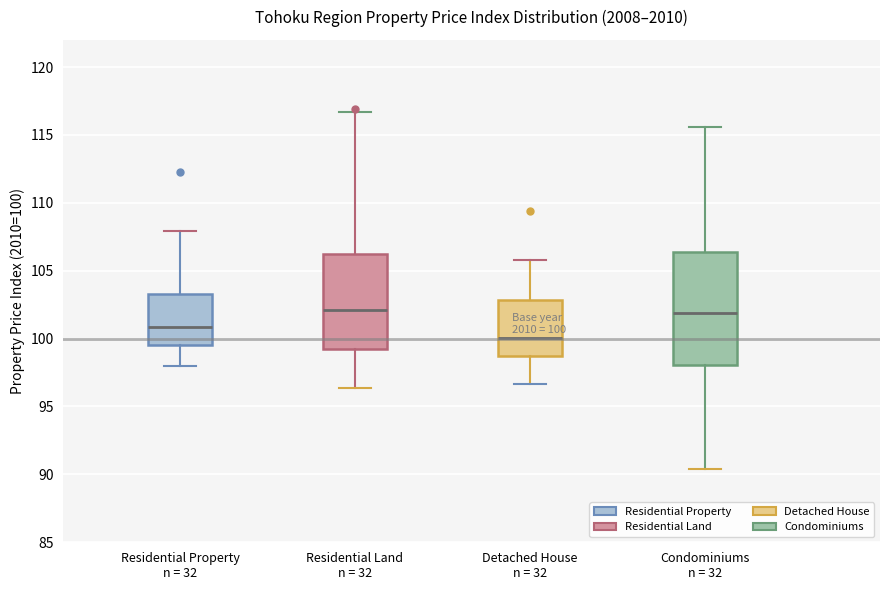

Which box is the tallest, from its lower edge to its upper edge?

Condominiums n = 32